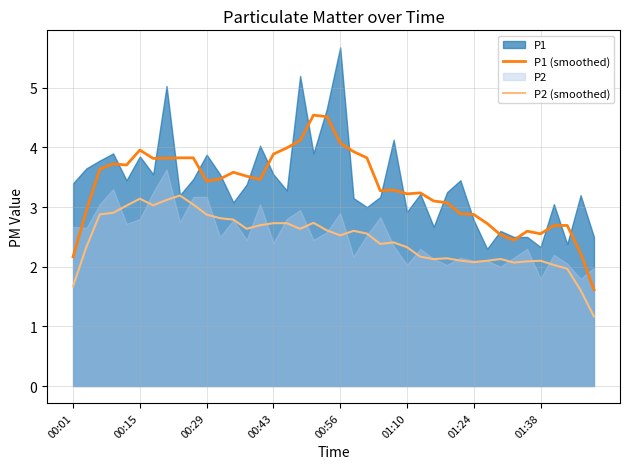

Is the value of P1 (smoothed) at 00:43 greater than the value of P2 (smoothed) at 00:56?

Yes